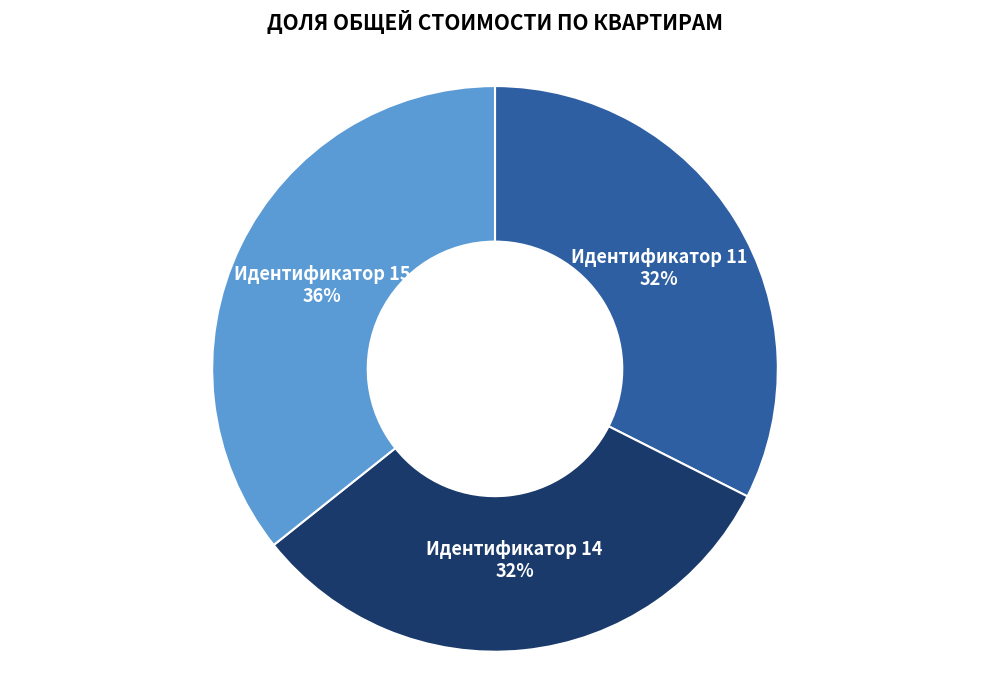

Is there any slice that represents more than half of the pie?

No